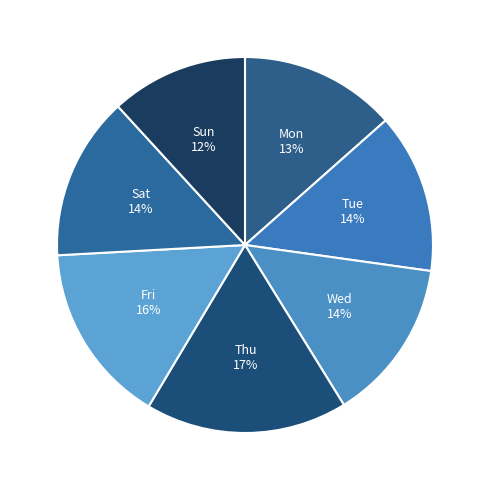

True or false: Thu accounts for 32% of the total.

False